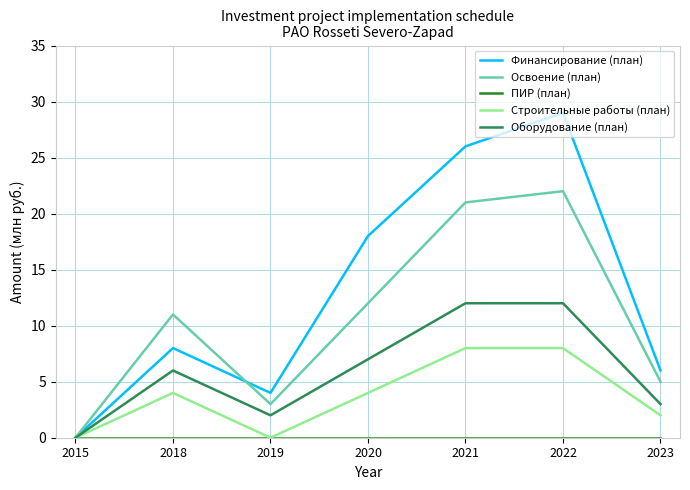

Rank the categories by Освоение (план) value from highest to lowest.

2022, 2021, 2020, 2018, 2023, 2019, 2015